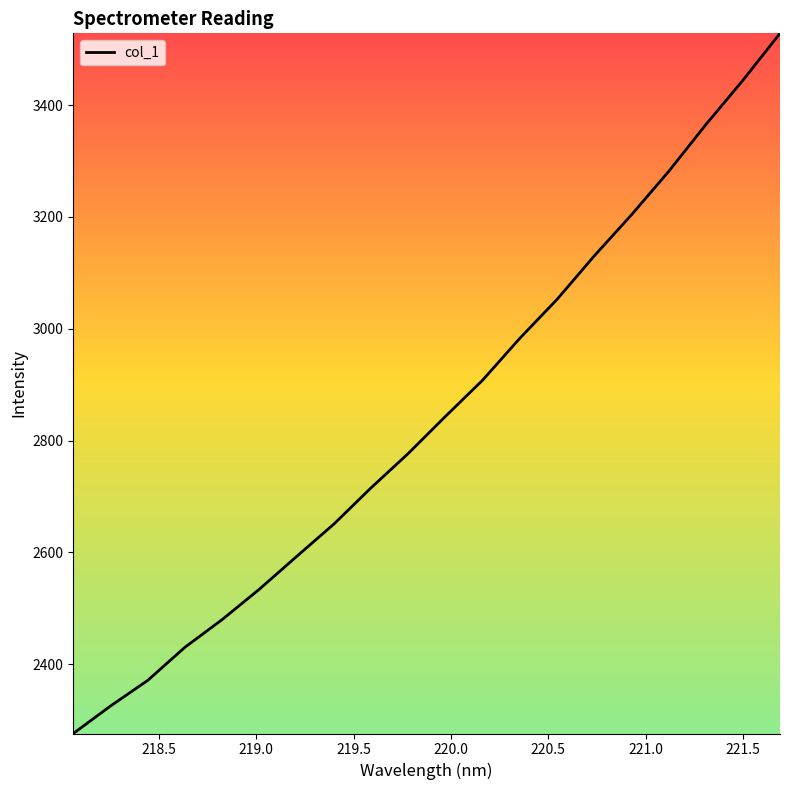

What is the minimum value shown in the chart?

2275.9